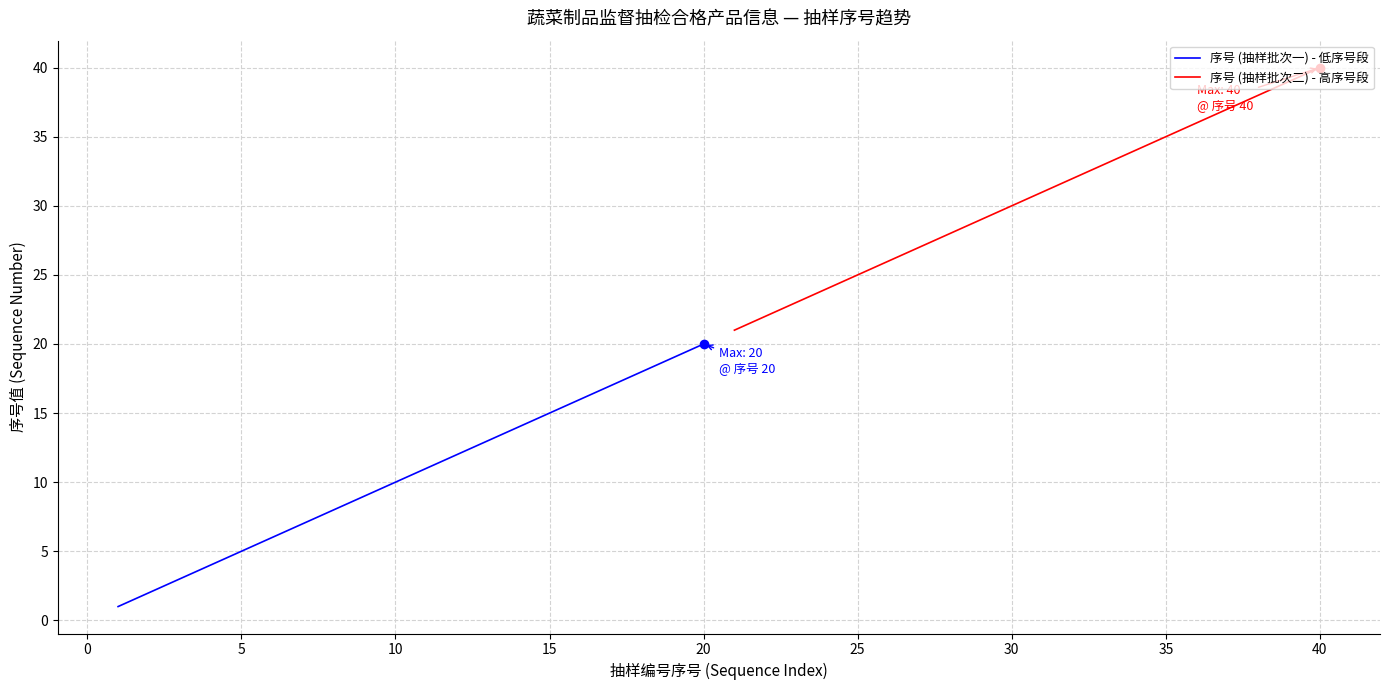

At which label does 序号 (抽样批次一) - 低序号段 reach its peak?

20